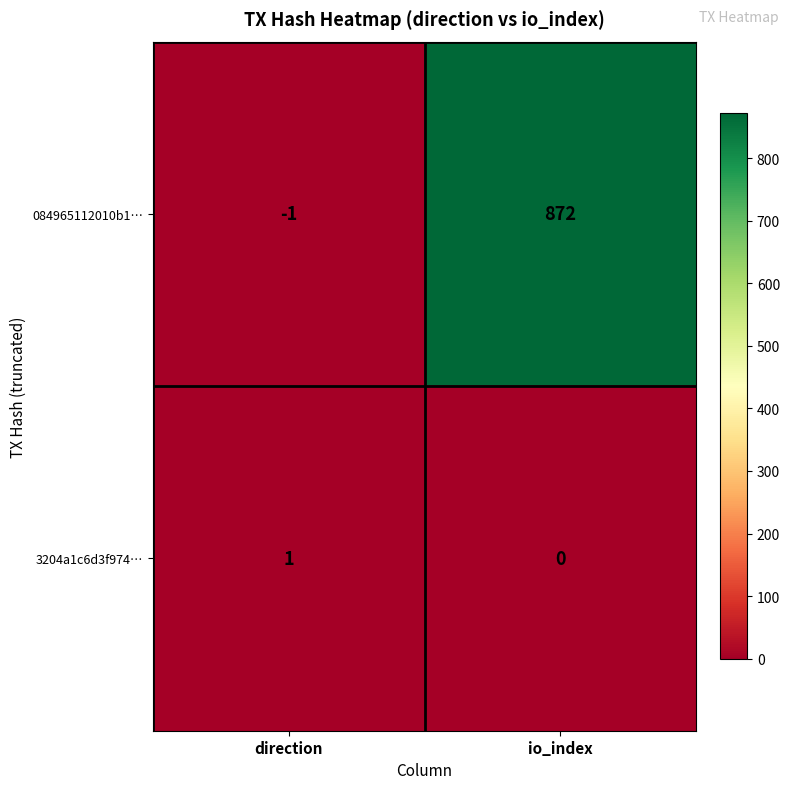

Reading left to right, extract all data points from this chart.

084965112010b1…: direction=-1	io_index=872
3204a1c6d3f974…: direction=1	io_index=0